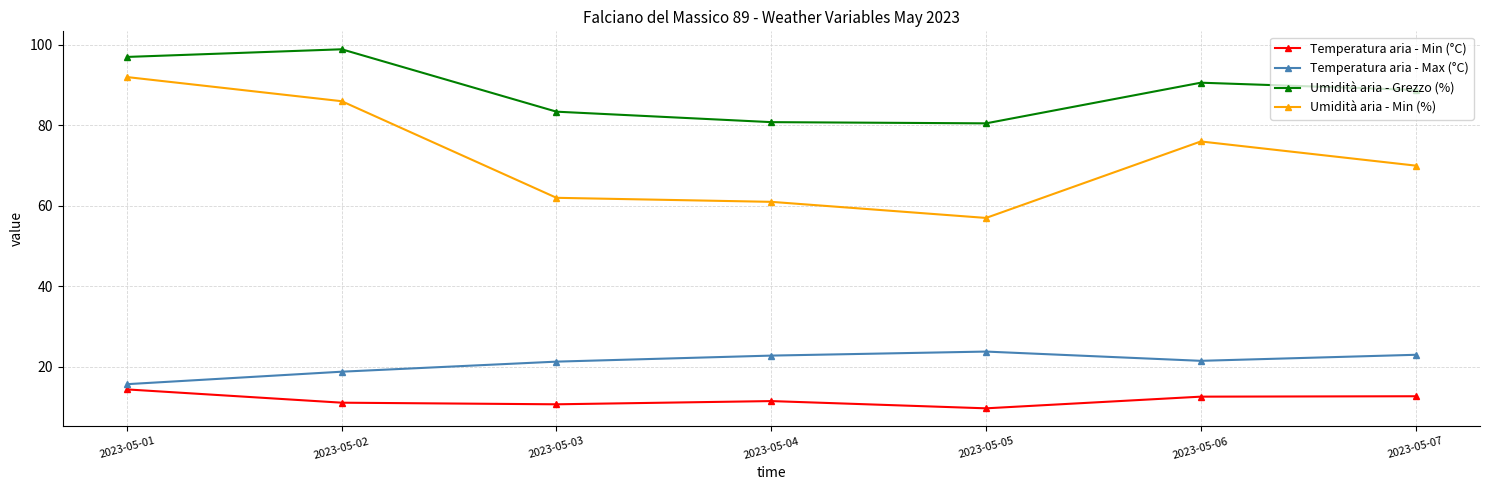

How many interior local peaks does the Umidità aria - Min (%) series have?

1